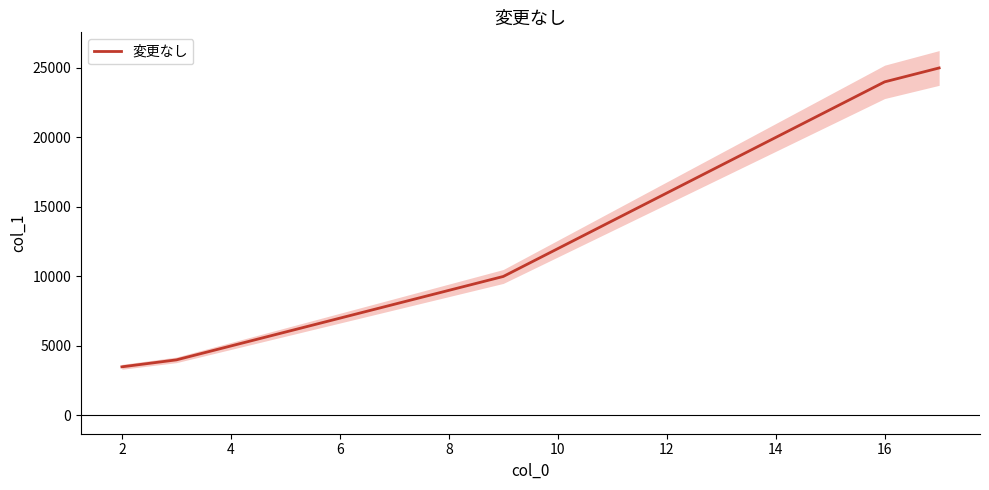

Does the chart have visible grid lines?

No